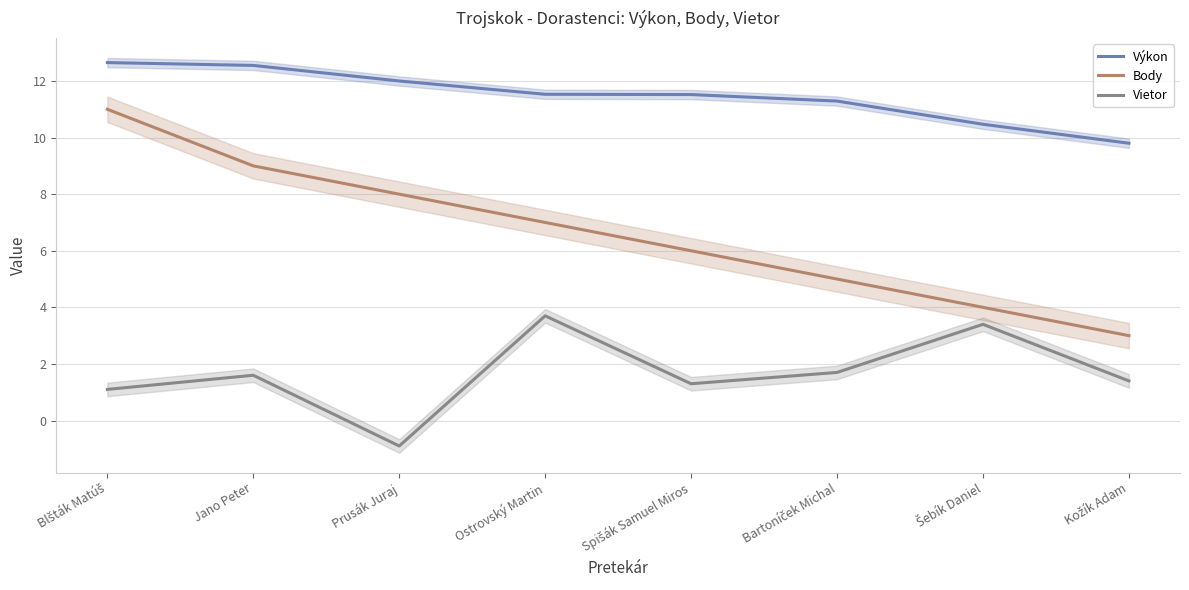

What are all the series names shown in the legend?

Výkon, Body, Vietor